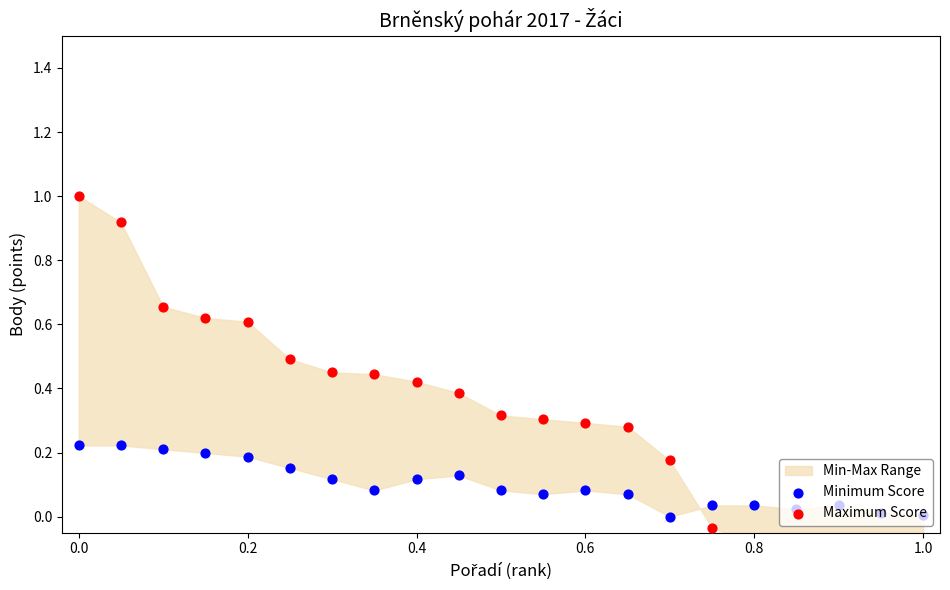

Is the value of Maximum Score at 1.0 greater than the value of Minimum Score at 10?

Yes